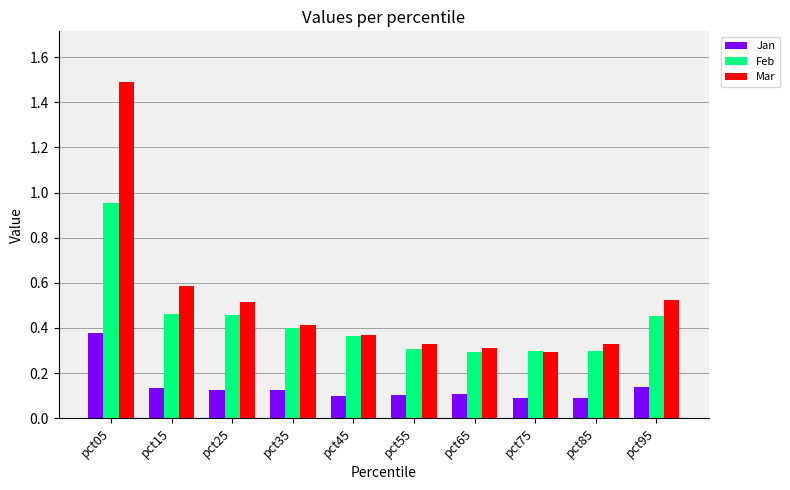

What are all the series names shown in the legend?

Jan, Feb, Mar